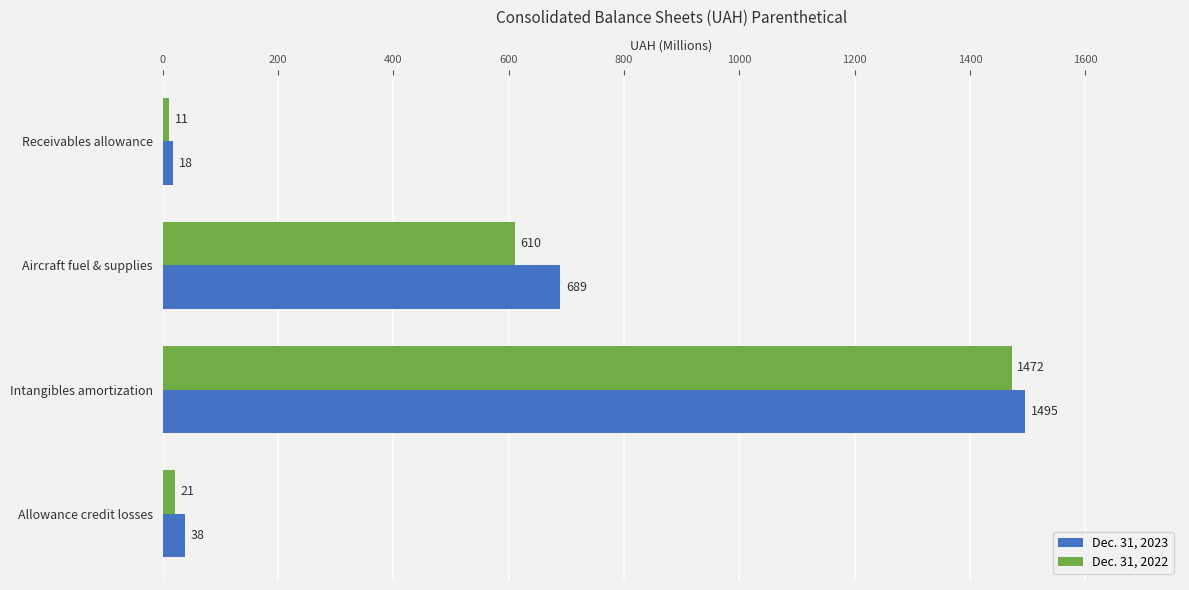

Between Receivables allowance and Allowance credit losses, which series saw the biggest shift?

Dec. 31, 2023